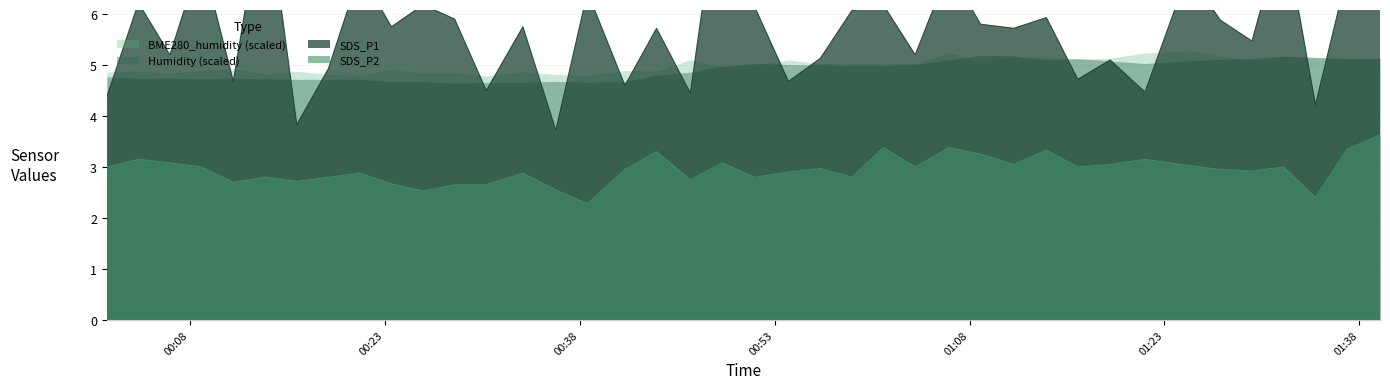

What is the maximum value for SDS_P2?

3.6